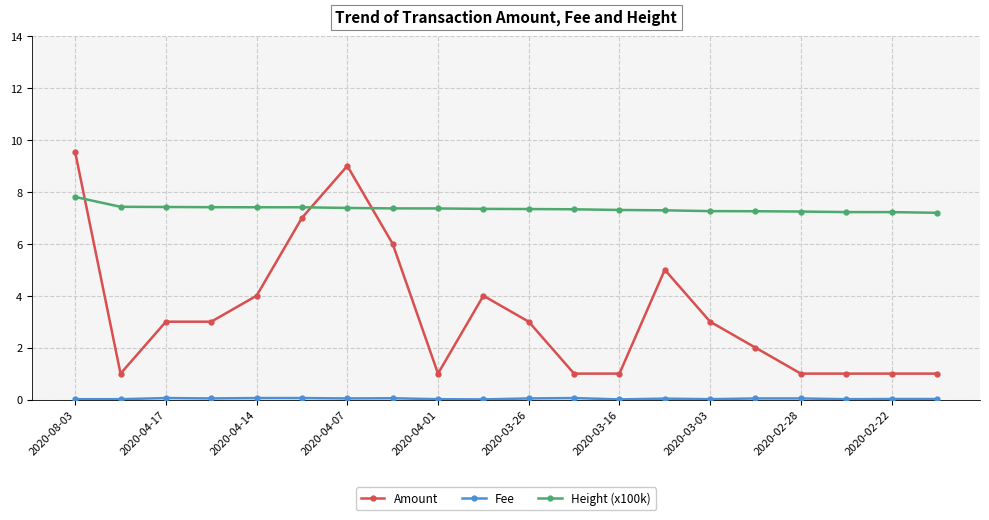

True or false: Amount and Height (x100k) intersect in this chart.

True